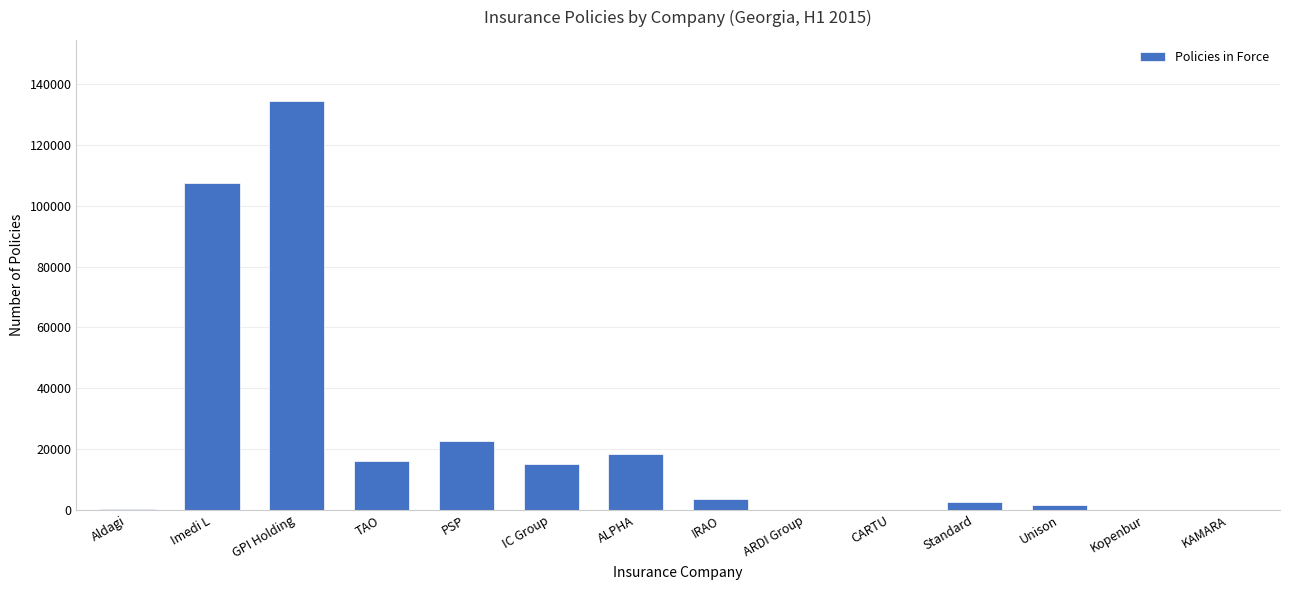

How many categories are shown in the chart?

14